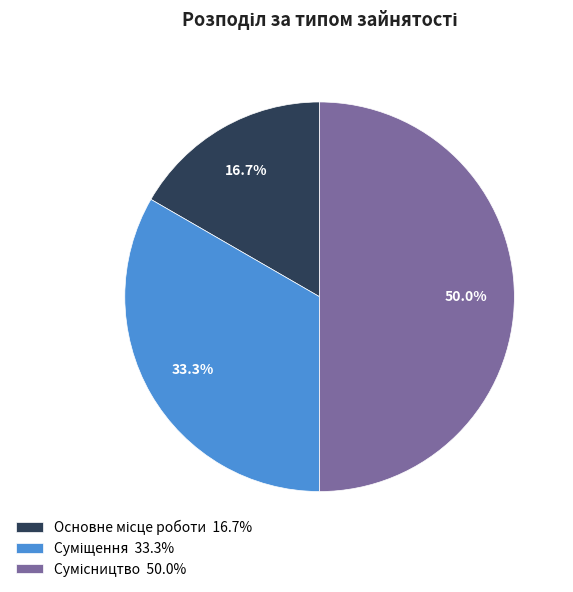

How many slices are in this pie chart?

3